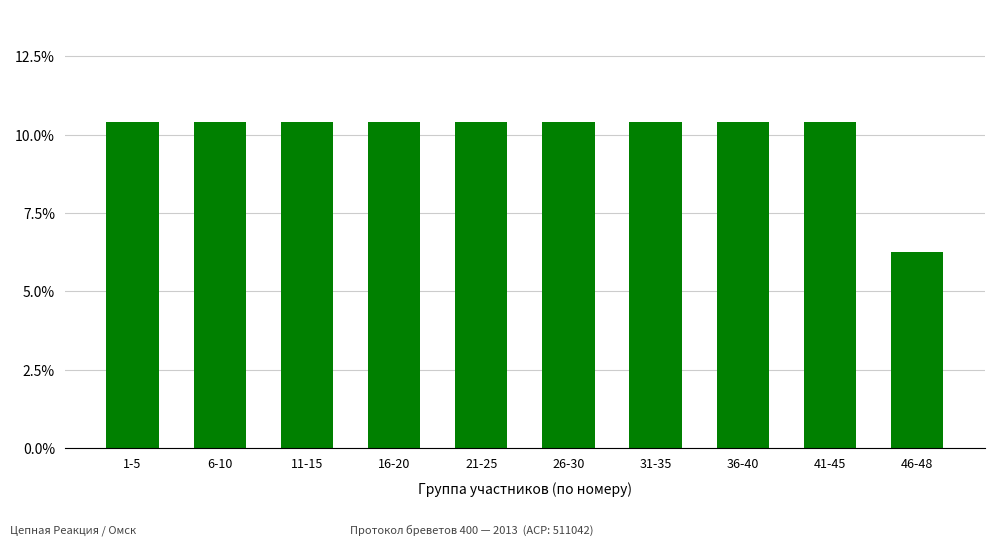

What is the label of the 6th bar from the left?

26-30